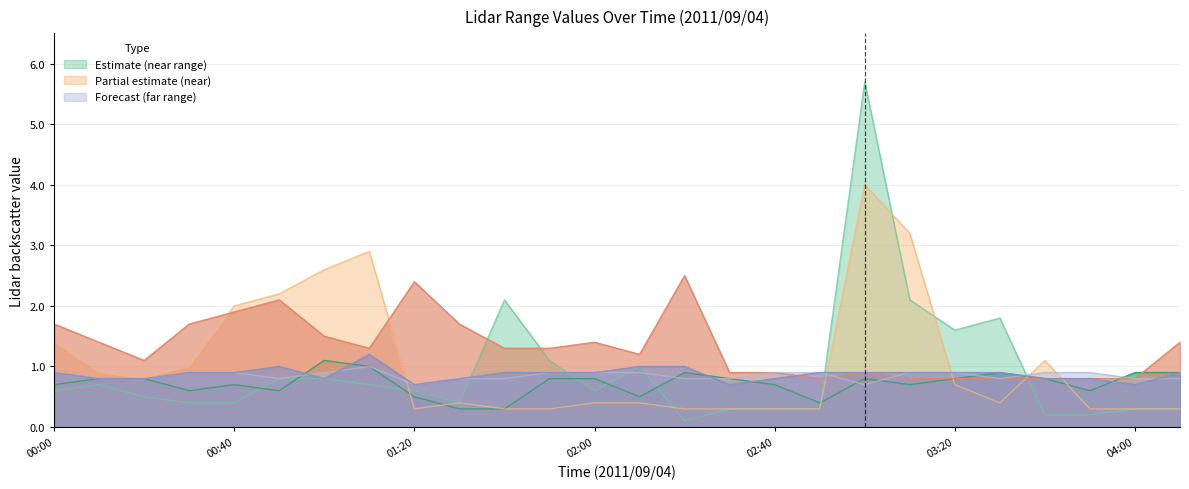

Where is 11.205 nearest to the value 1?

02:30